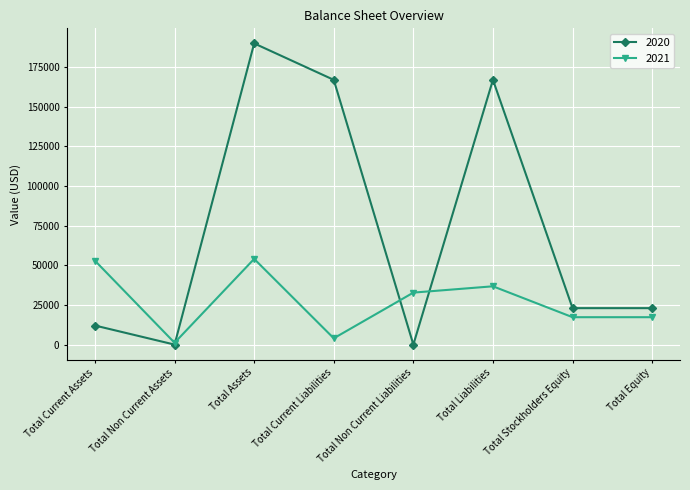

What is the difference between the highest and lowest values at Total Assets?

135912